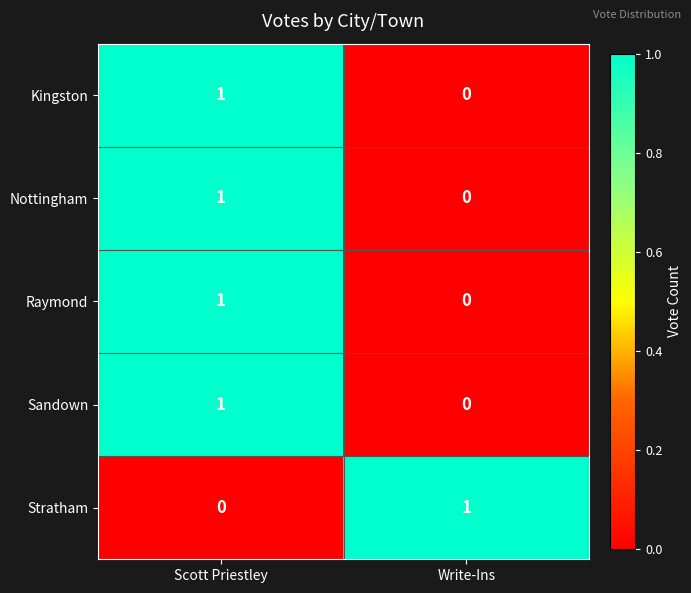

Reading left to right, transcribe all the data shown in this chart.

Kingston: 1	0
Nottingham: 1	0
Raymond: 1	0
Sandown: 1	0
Stratham: 0	1